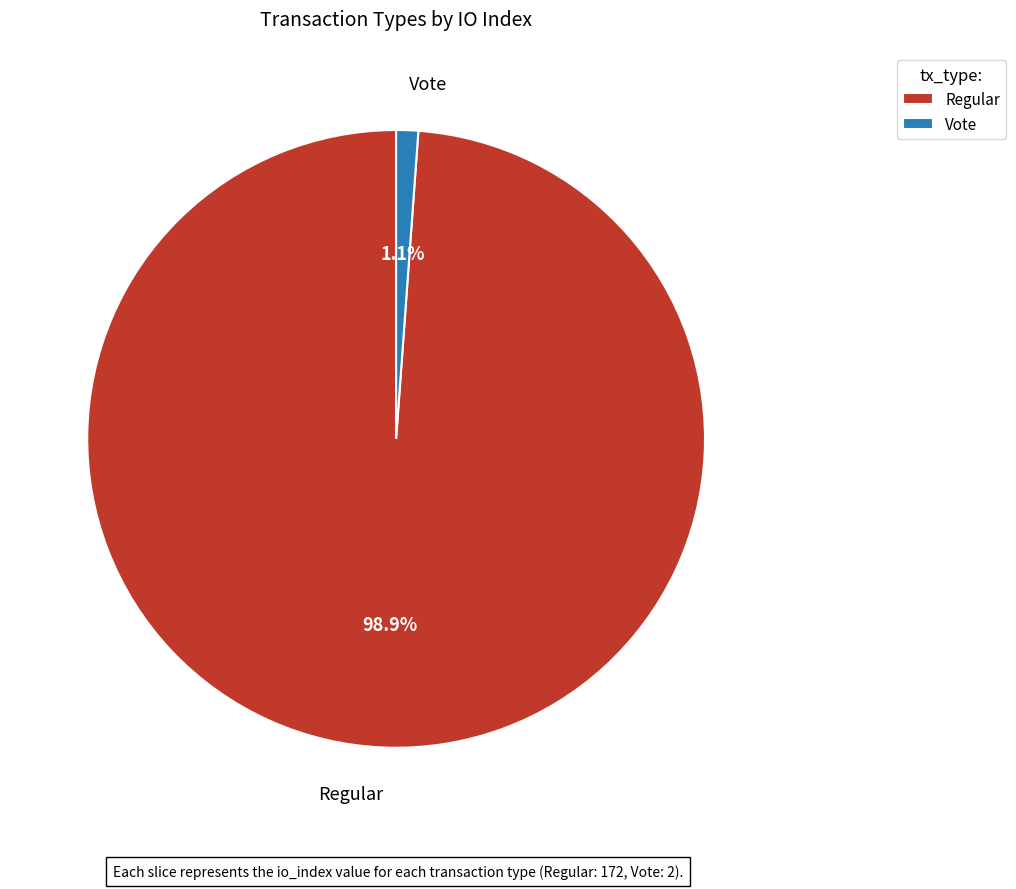

Rank the categories by value from lowest to highest.

Vote, Regular